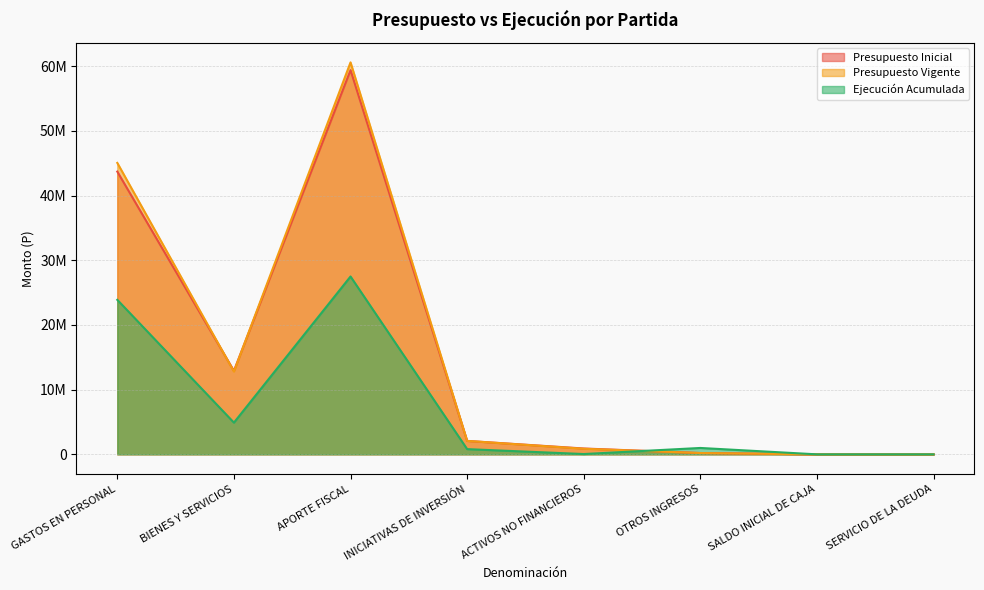

How many categories are shown in the chart?

8